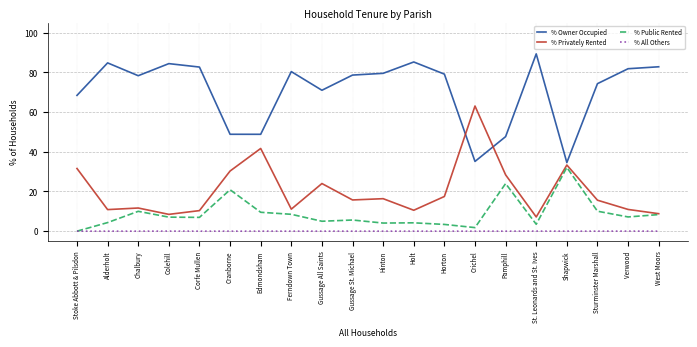

Does the chart have visible grid lines?

Yes